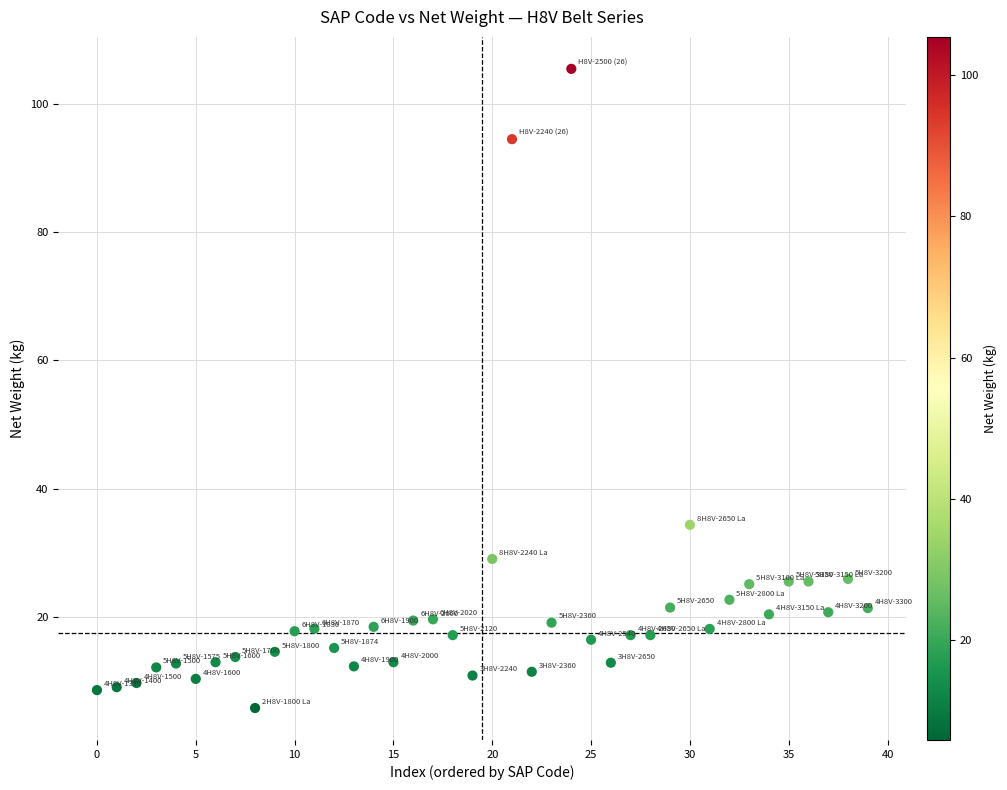

What is the range of Y values (max minus min)?

99.6